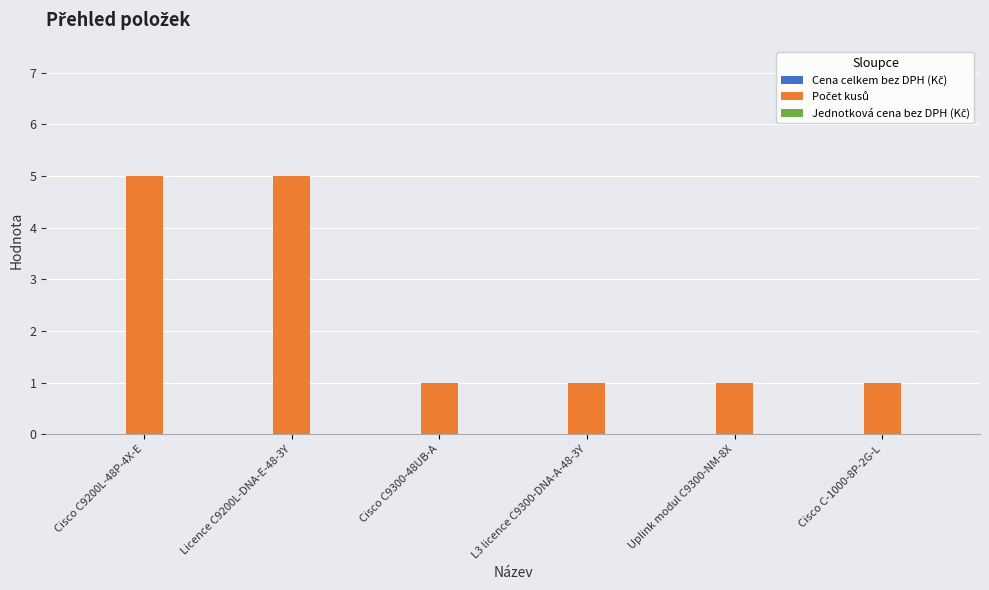

The value at Cisco C9200L-48P-4X-E is 9. True or false?

False